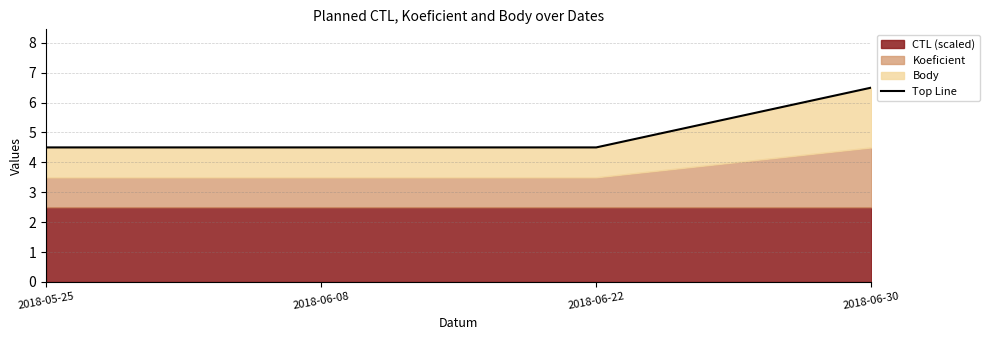

List the labels in order of value, largest first.

2018-06-30, 2018-06-22, 2018-06-08, 2018-05-25